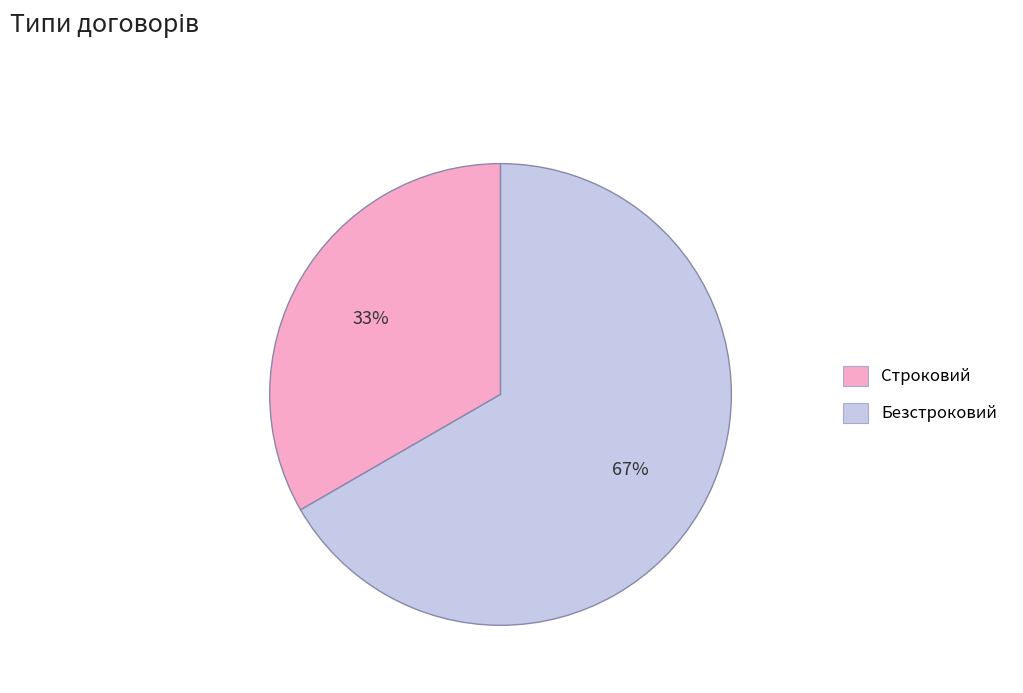

To the nearest percent, what portion does Безстроковий represent?

67%